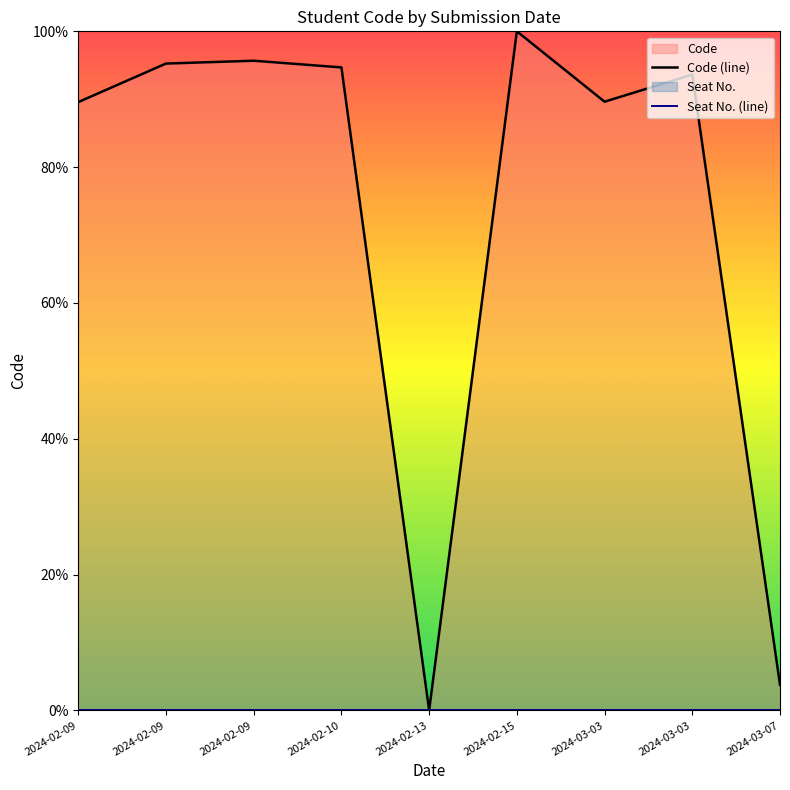

Reading left to right, extract all data points from this chart.

Code (line): 89.6	95.3	95.7	94.7	0.0	100.0	89.6	93.6	3.8
Seat No. (line): 0.0	0.0	0.0	0.0	0.0	0.0	0.0	0.0	0.0